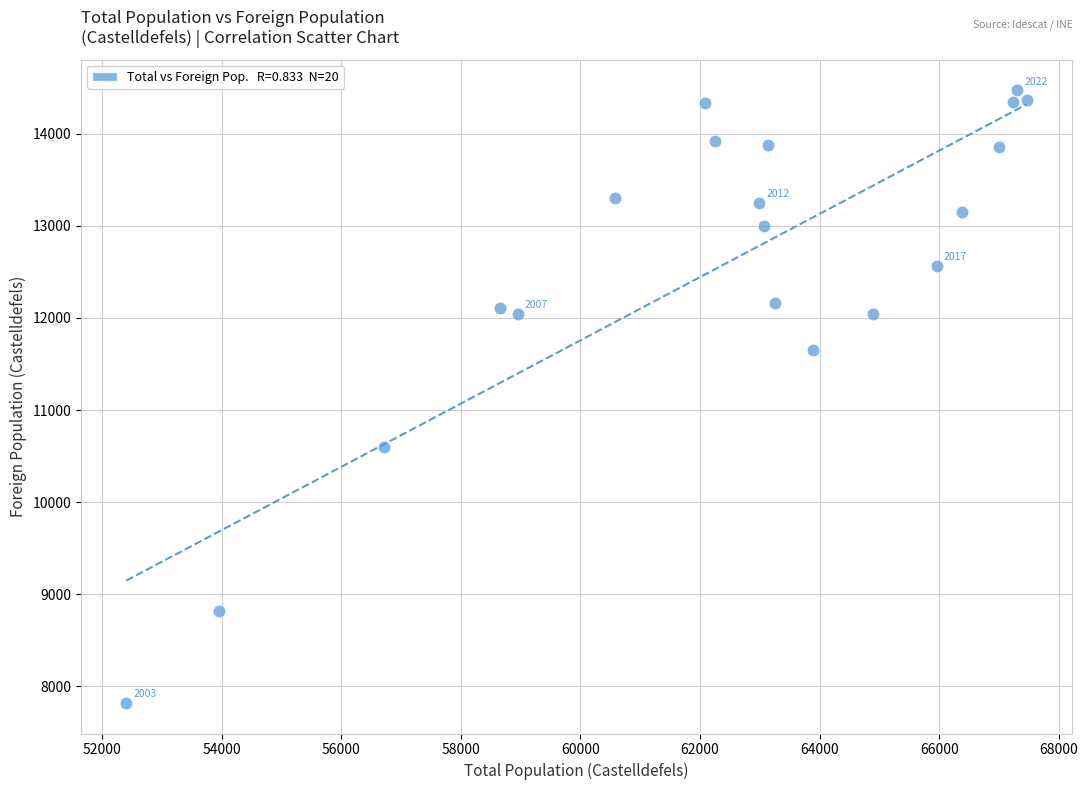

What is the range of X values (max minus min)?

15055